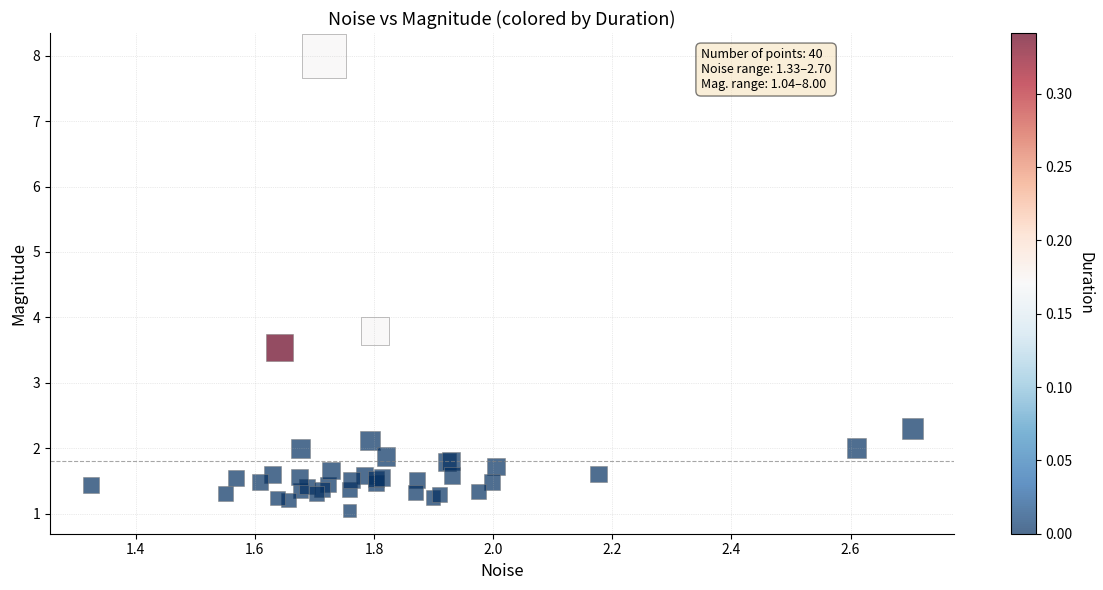

What Y value in the scatter plot is closest to 4?

3.8